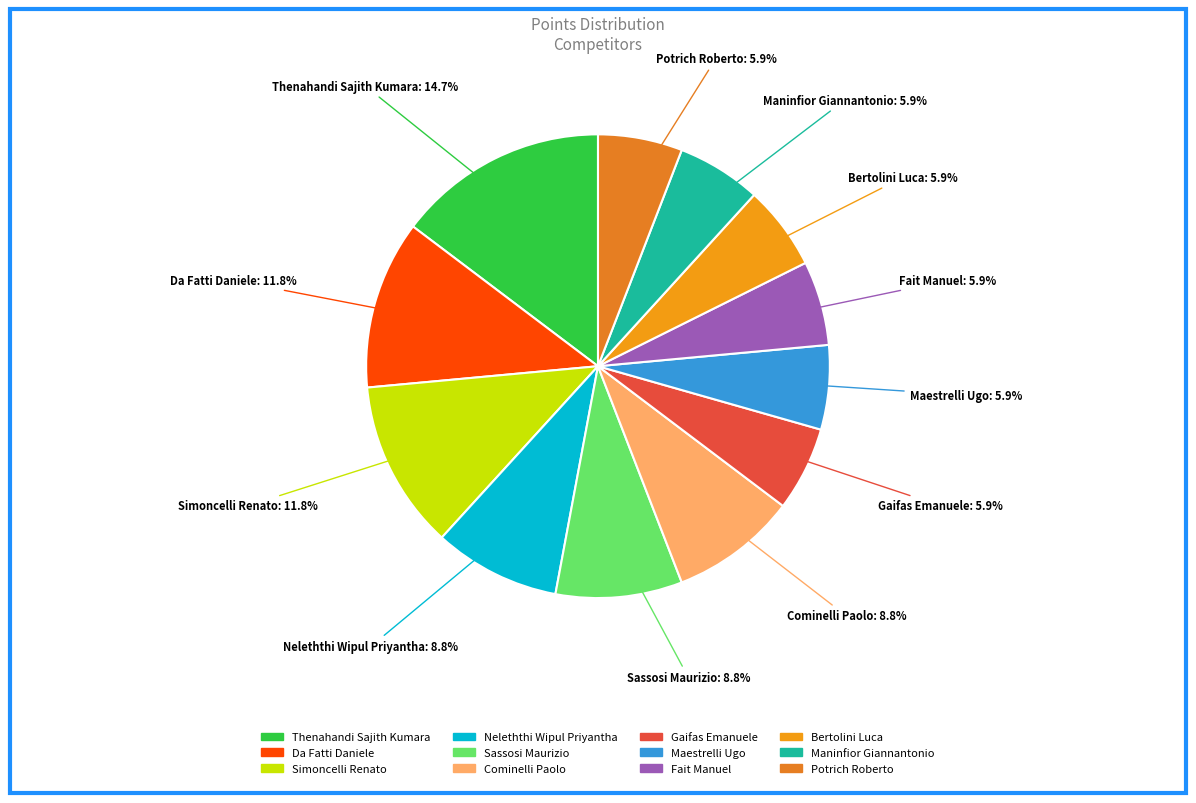

Which slice is the largest?

Thenahandi Sajith Kumara